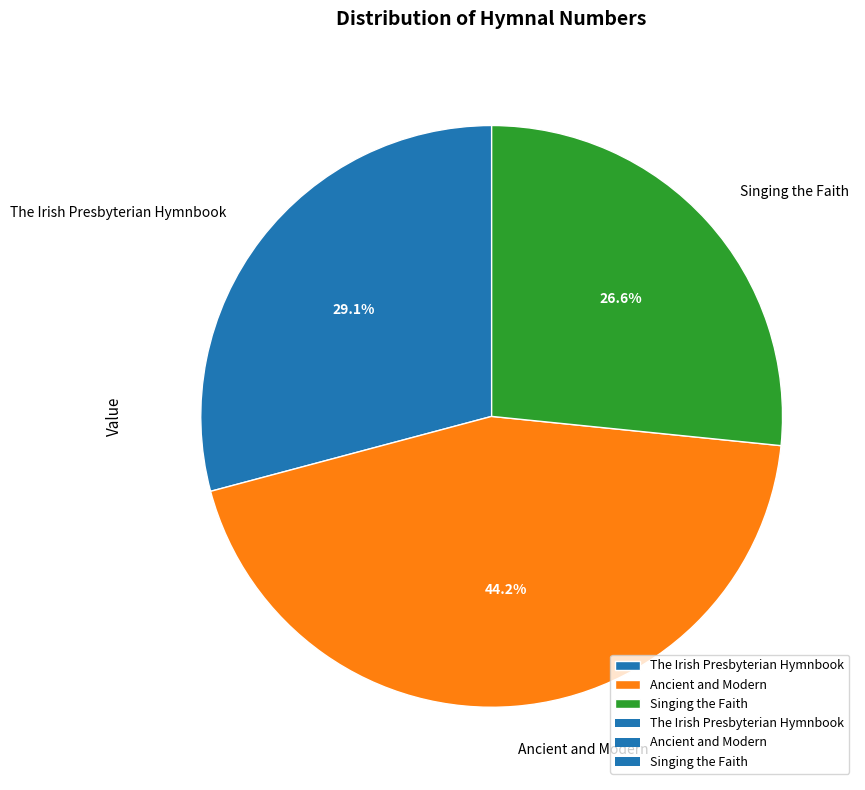

Count the number of slices in the pie.

3